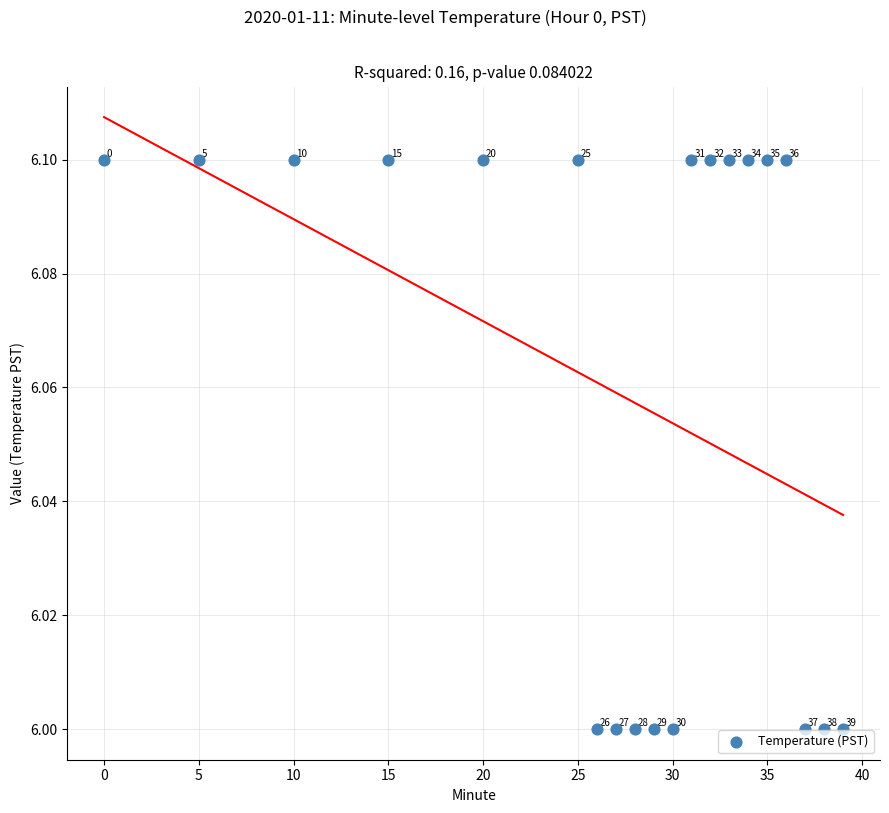

What Y value in the scatter plot is closest to 6?

6.0